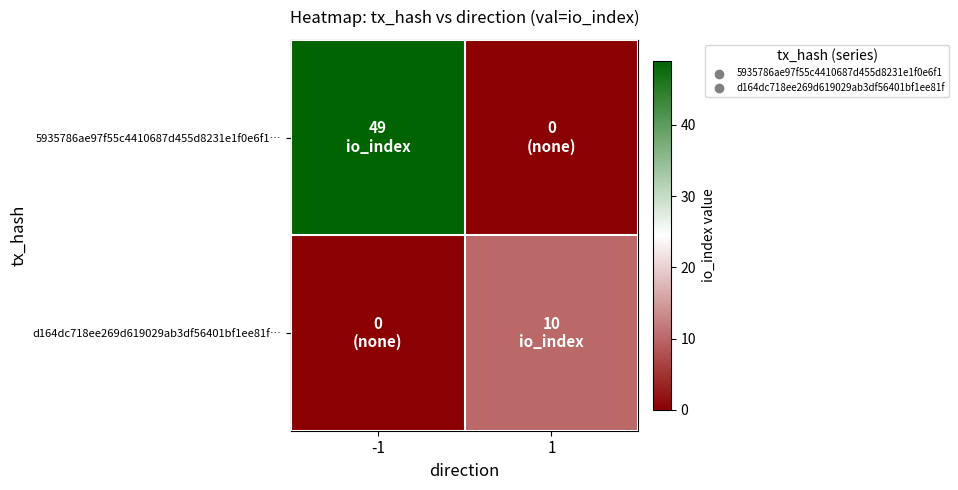

Reading left to right, extract all data points from this chart.

5935786ae97f55c4410687d455d8231e1f0e6f1…: -1=49	1=0
d164dc718ee269d619029ab3df56401bf1ee81f…: -1=0	1=10